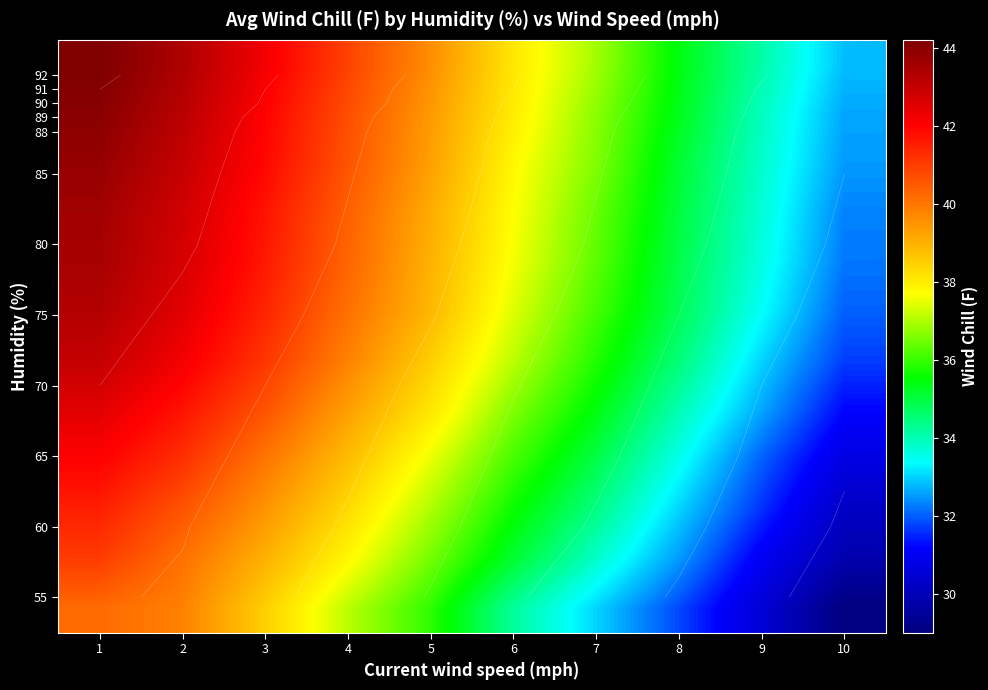

At how many categories does at least one series exceed 36?

7